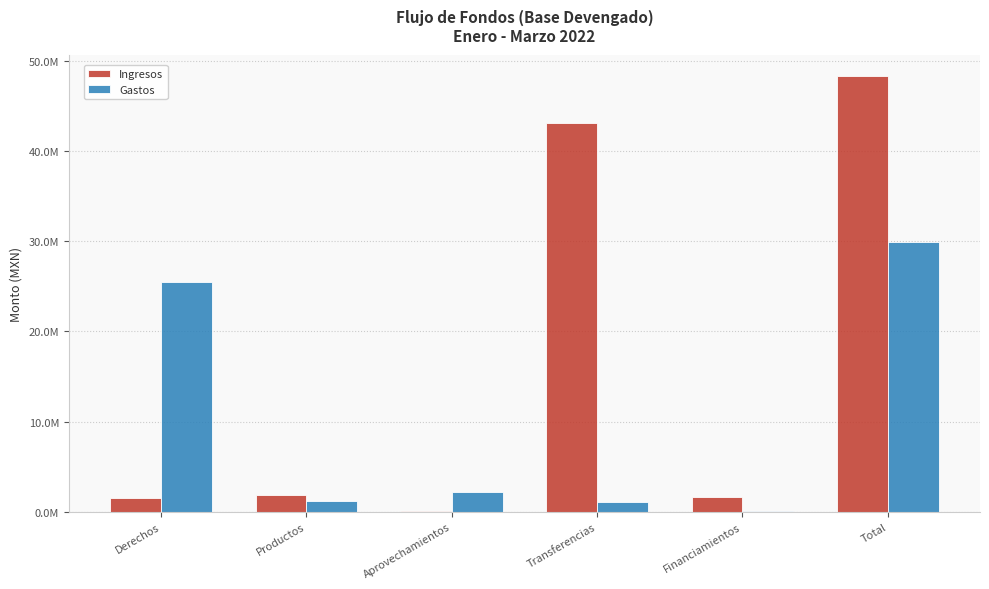

Reading right to left, transcribe all the data shown in this chart.

Ingresos: Total=48301307.0	Financiamientos=1609852.4	Transferencias=43165238.3	Aprovechamientos=104801.7	Productos=1885524.0	Derechos=1535890.6
Gastos: Total=29982901.2	Financiamientos=25550.2	Transferencias=1019734.1	Aprovechamientos=2188780.7	Productos=1207007.6	Derechos=25541828.7